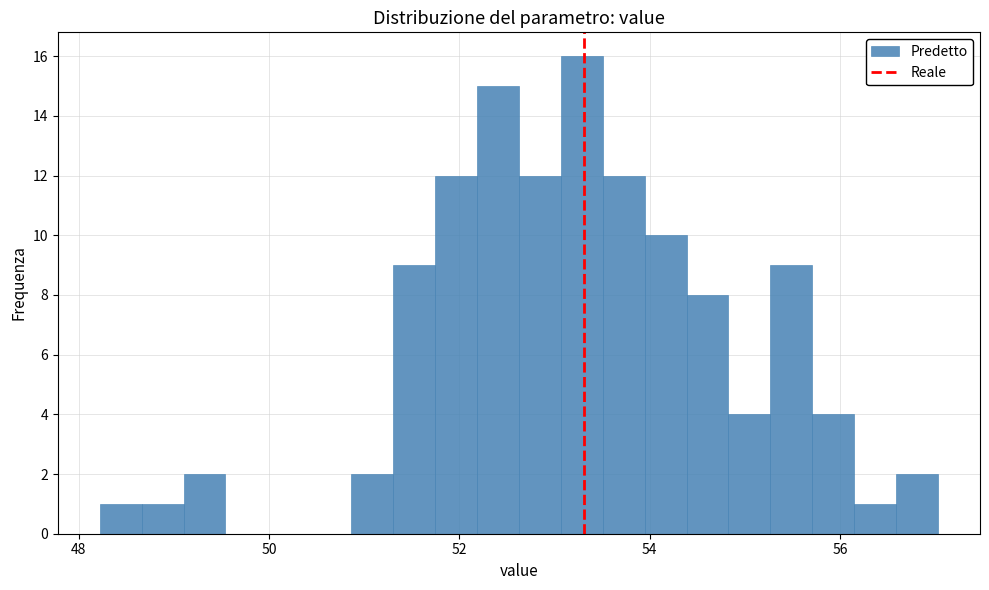

Read against the x-axis, roughly where is the centre of the tallest bar?

53.2